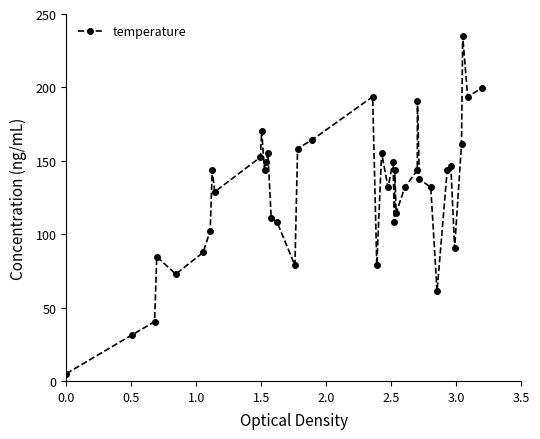

What is the value of the 31st point from the left?

137.7